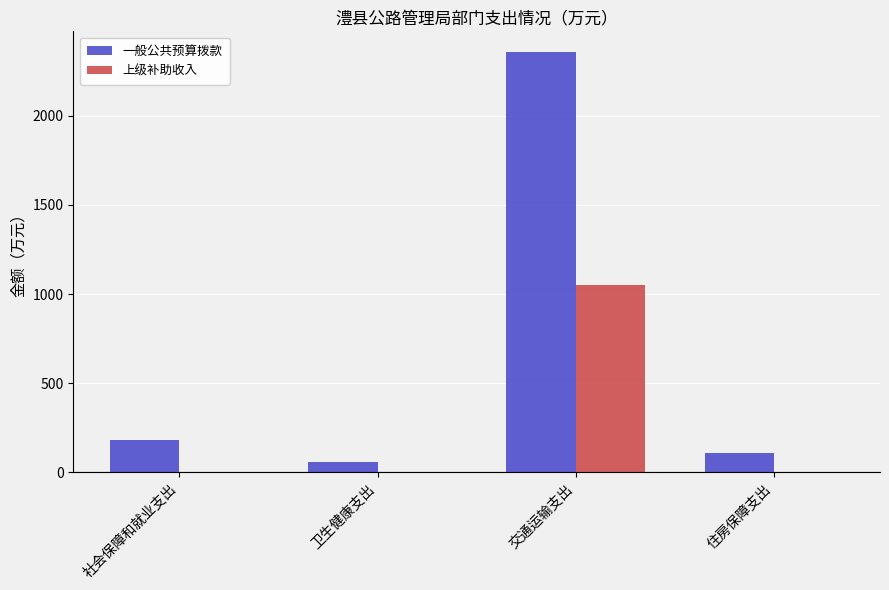

How many groups of bars are there?

4